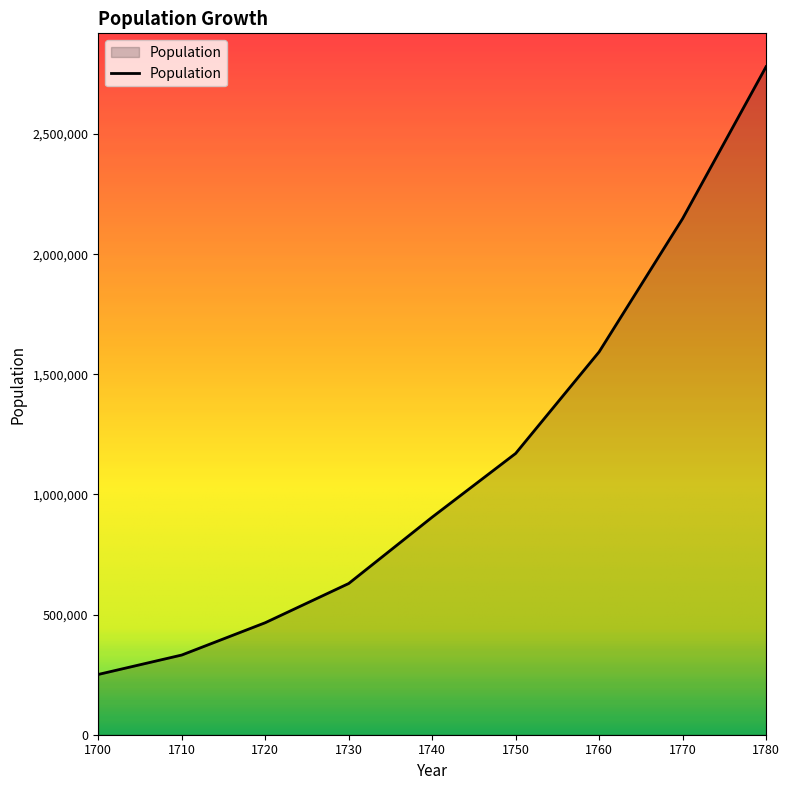

Reading left to right, list all the values displayed in this chart.

250900	331700	466200	629400	905600	1170800	1593600	2148100	2780400